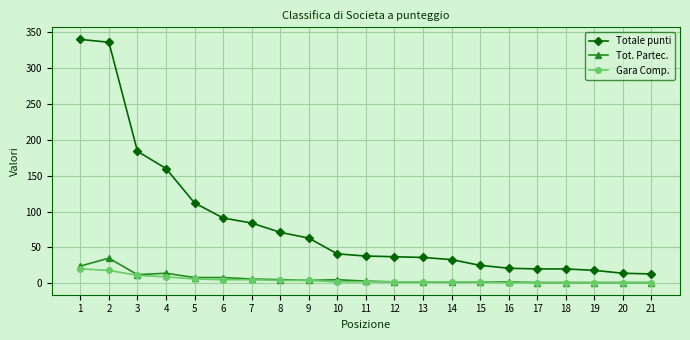

True or false: Totale punti and Tot. Partec. intersect in this chart.

False